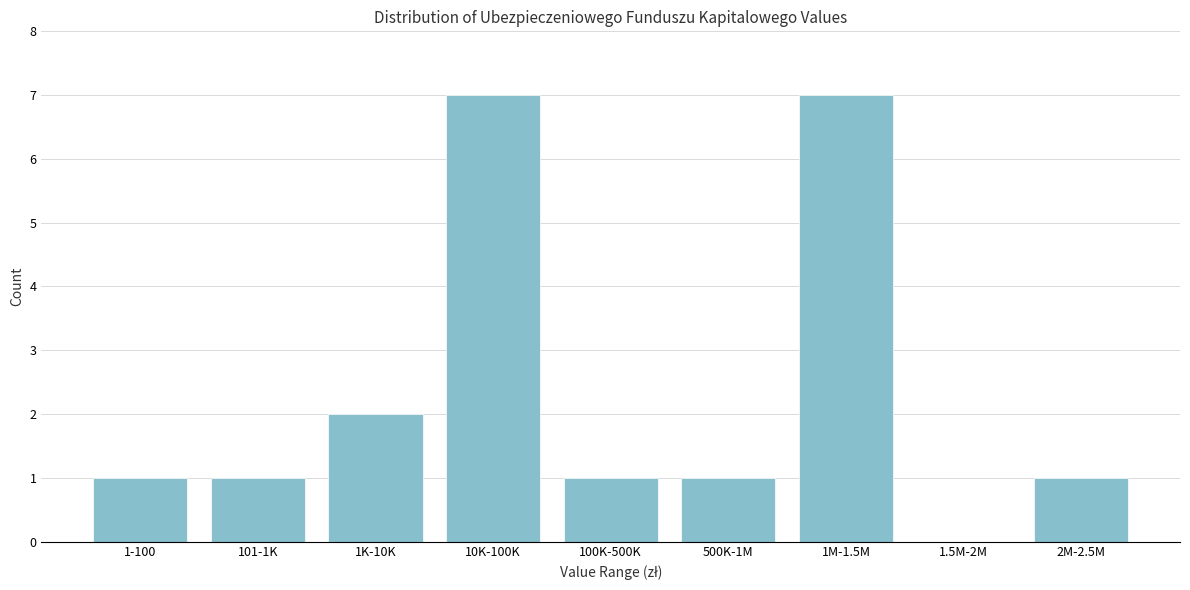

Reading left to right, transcribe all the data shown in this chart.

1-100=1	101-1K=1	1K-10K=2	10K-100K=7	100K-500K=1	500K-1M=1	1M-1.5M=7	1.5M-2M=0	2M-2.5M=1